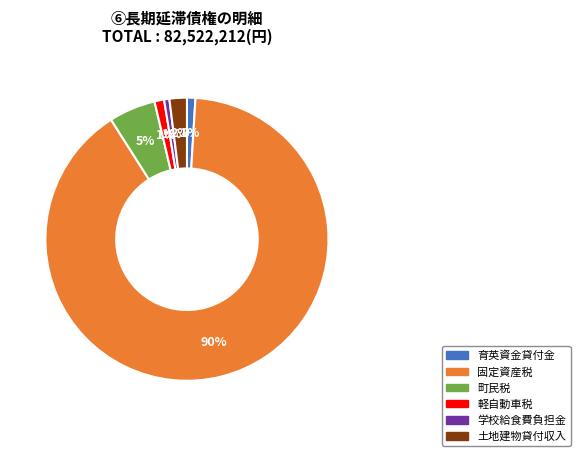

Which slice is the largest?

固定資産税